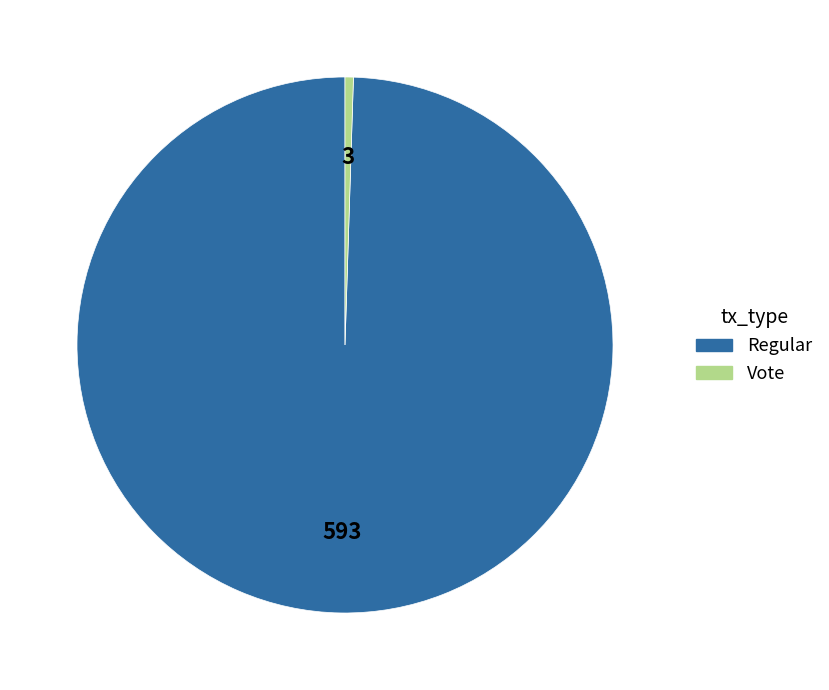

What is the smallest slice in the pie chart?

Vote